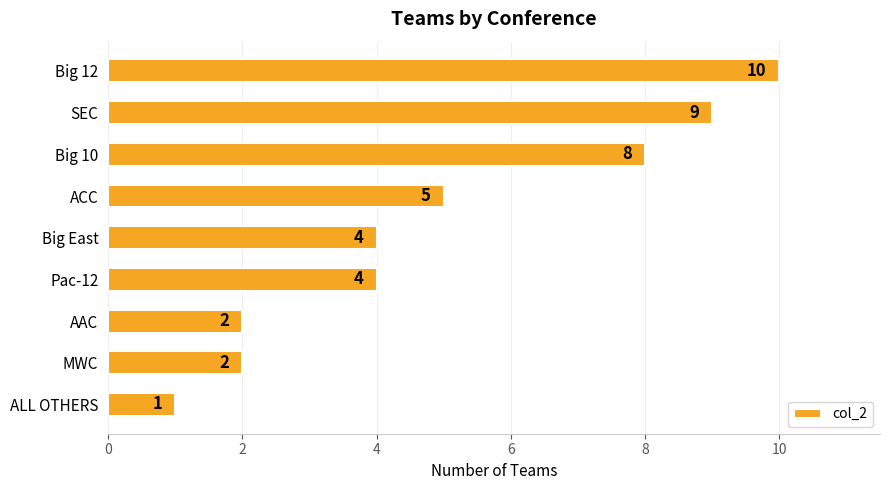

Are the bars horizontal?

Yes